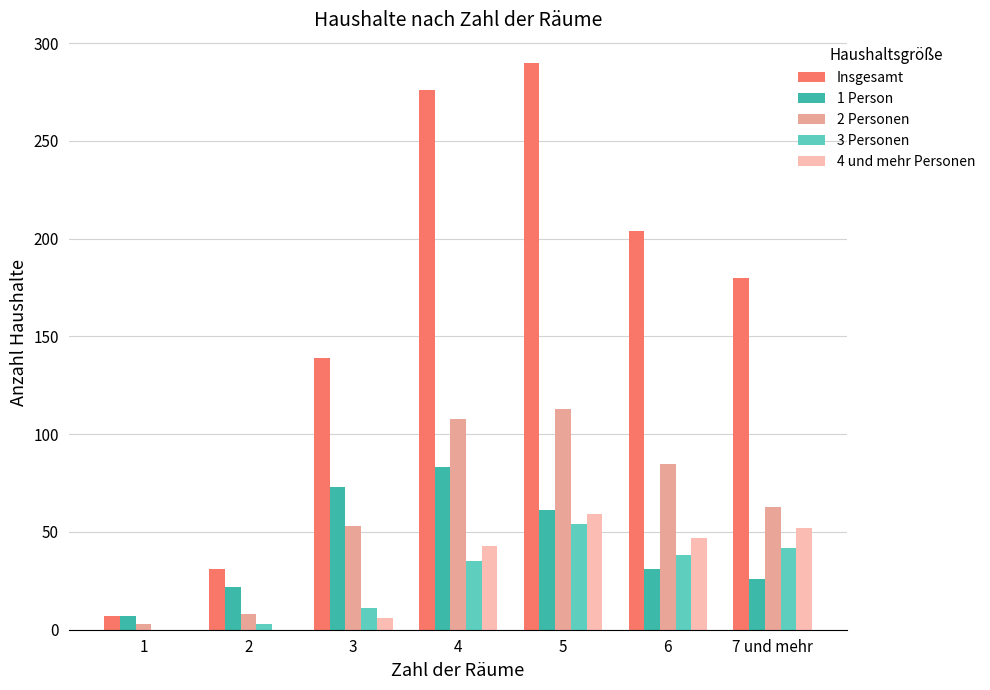

Where is 4 und mehr Personen nearest to the value 29?

4